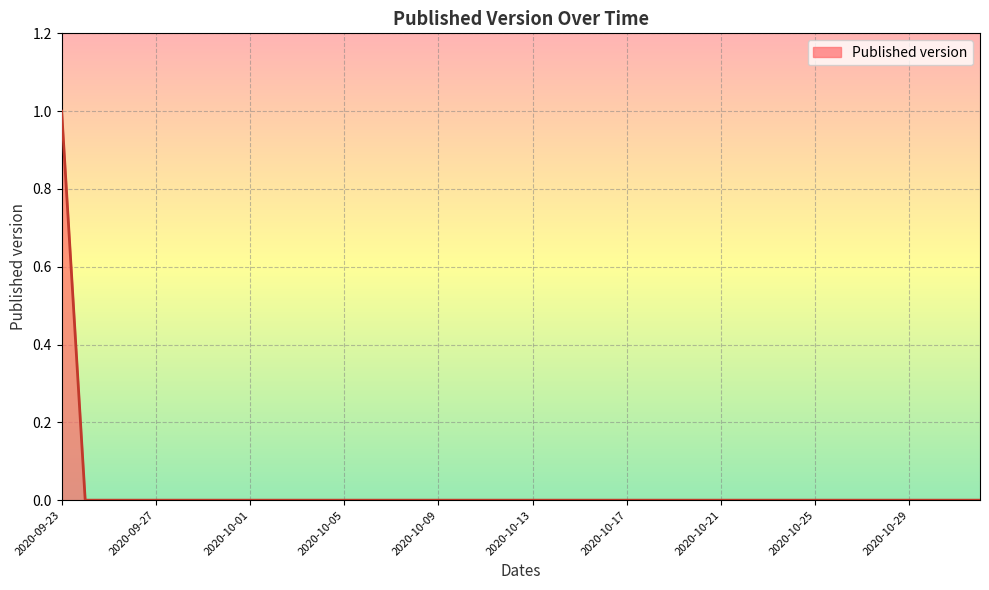

Rank the categories by value from highest to lowest.

2020-09-23, 2020-09-24, 2020-09-25, 2020-09-26, 2020-09-27, 2020-09-28, 2020-09-29, 2020-09-30, 2020-10-01, 2020-10-02, 2020-10-03, 2020-10-04, 2020-10-05, 2020-10-06, 2020-10-07, 2020-10-08, 2020-10-09, 2020-10-10, 2020-10-11, 2020-10-12, 2020-10-13, 2020-10-14, 2020-10-15, 2020-10-16, 2020-10-17, 2020-10-18, 2020-10-19, 2020-10-20, 2020-10-21, 2020-10-22, 2020-10-23, 2020-10-24, 2020-10-25, 2020-10-26, 2020-10-27, 2020-10-28, 2020-10-29, 2020-10-30, 2020-10-31, 2020-11-01